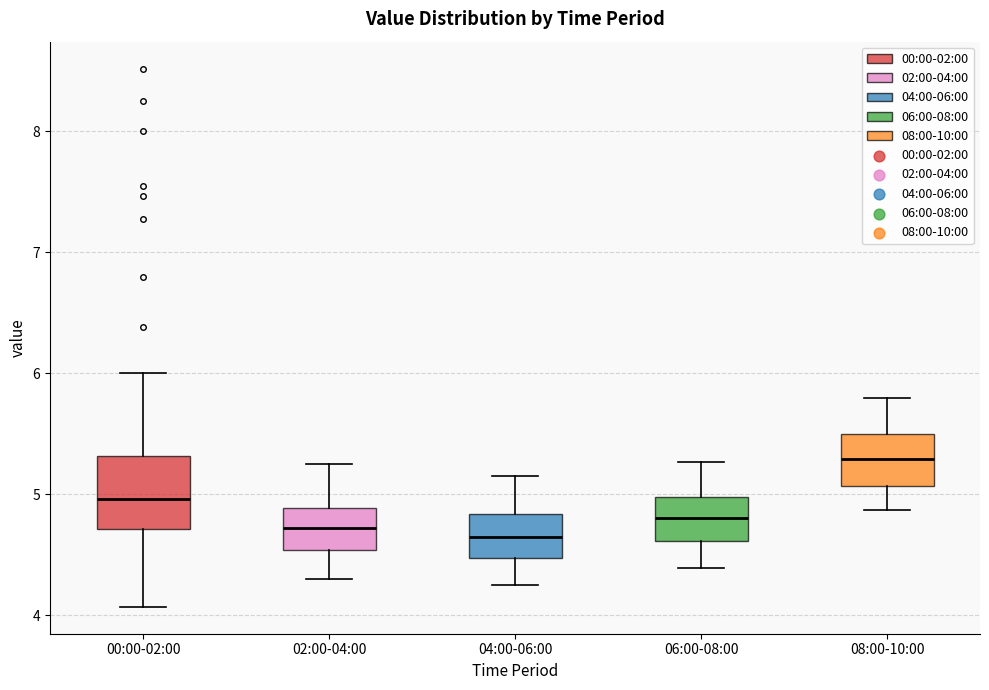

Reading left to right, transcribe this box plot: for each box, give where its median line is, the range the box spans, and where its two whiskers end, as read against the y-axis. The values are not printed on the chart, so give them approximately, as read against the axis.

00:00-02:00: median 5.0, box 4.7 to 5.3, whiskers 4.1 to 6.0
02:00-04:00: median 4.7, box 4.5 to 4.9, whiskers 4.3 to 5.3
04:00-06:00: median 4.6, box 4.5 to 4.8, whiskers 4.3 to 5.2
06:00-08:00: median 4.8, box 4.6 to 5.0, whiskers 4.4 to 5.3
08:00-10:00: median 5.3, box 5.1 to 5.5, whiskers 4.9 to 5.8